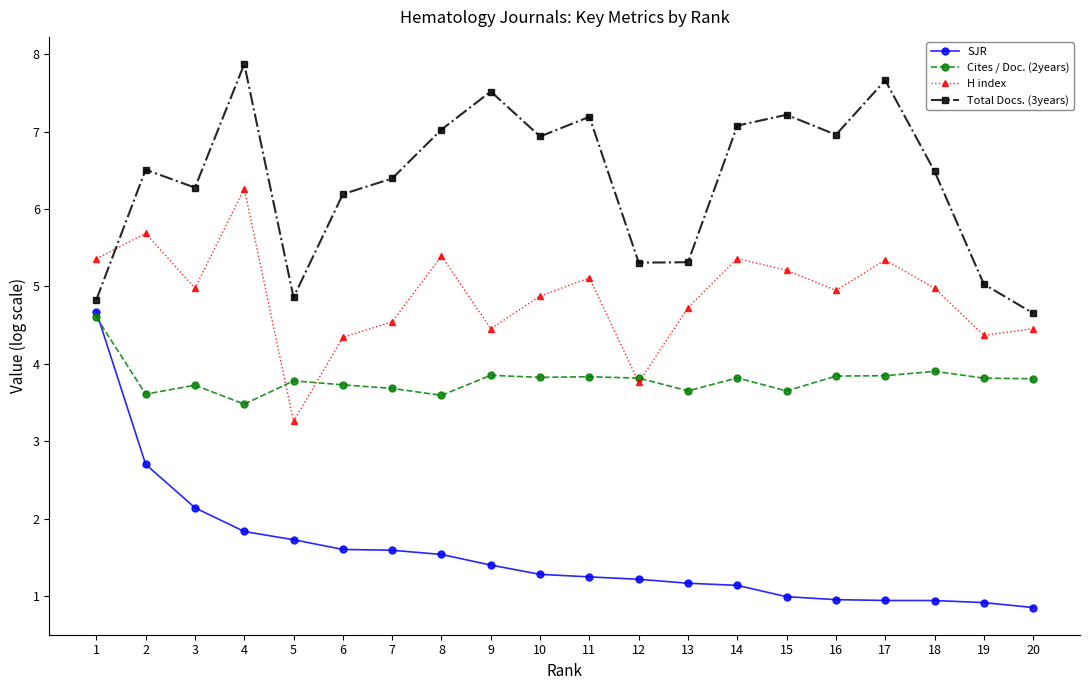

After their last crossing, which series has the higher values: Cites / Doc. (2years) or SJR?

Cites / Doc. (2years)